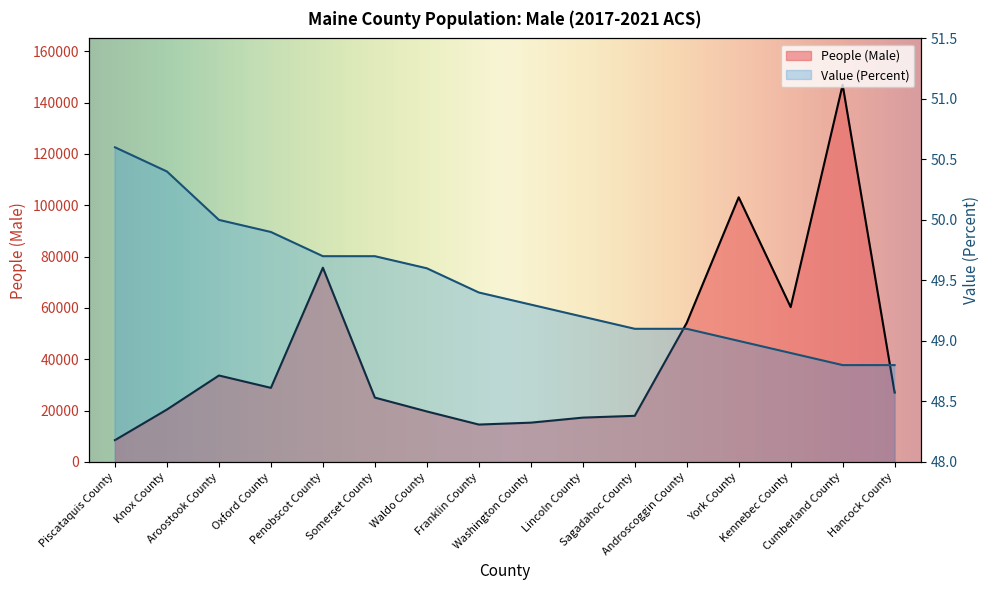

What is the value of the People (Male) point at the 5th from the left?

75658.0